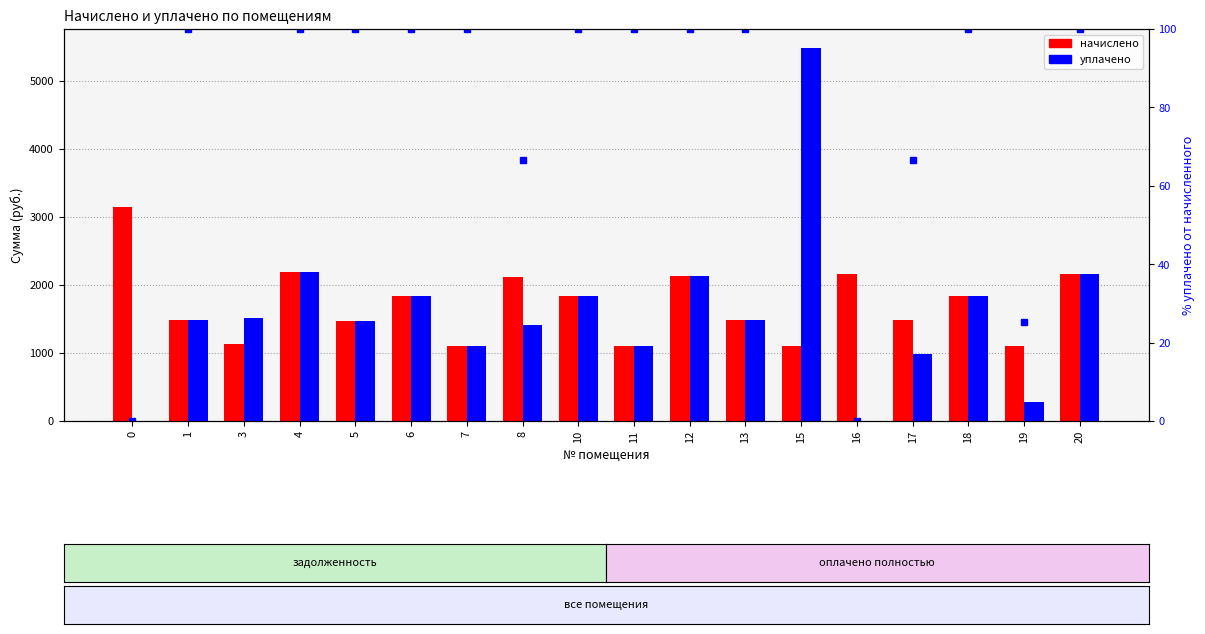

Which category has the lowest value in the начислено series?

11